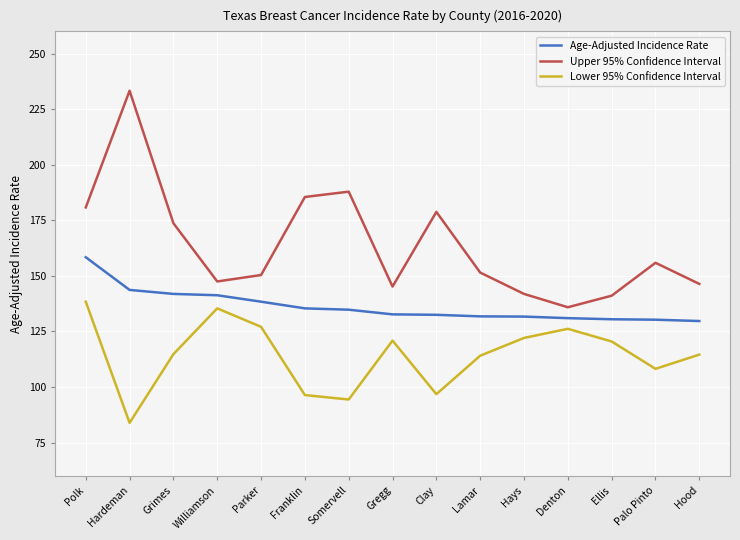

The value of Upper 95% Confidence Interval at Palo Pinto is 65.4. True or false?

False